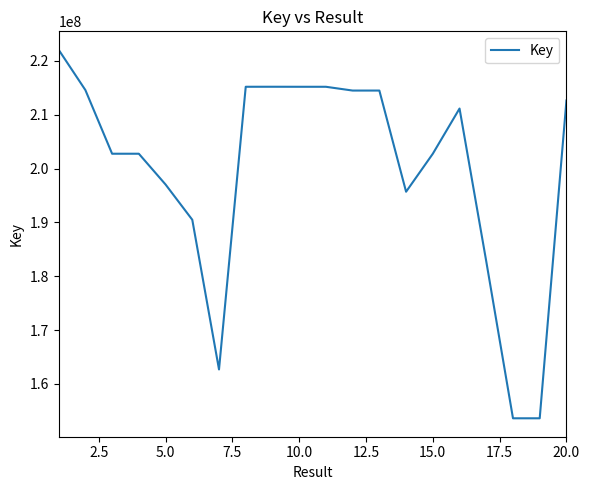

What is the maximum value shown in the chart?

222059968